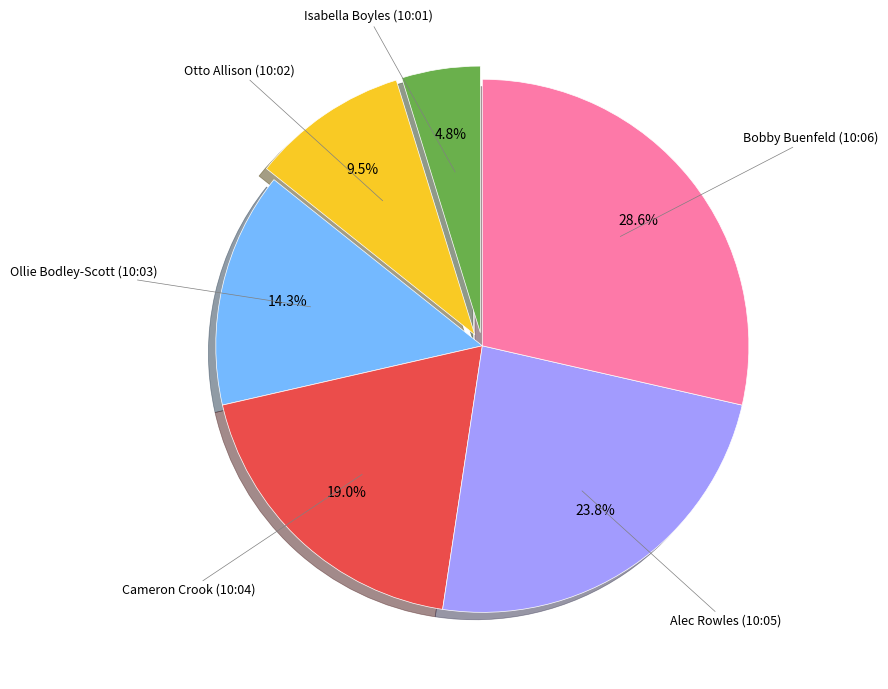

Is there a majority slice in this chart?

No